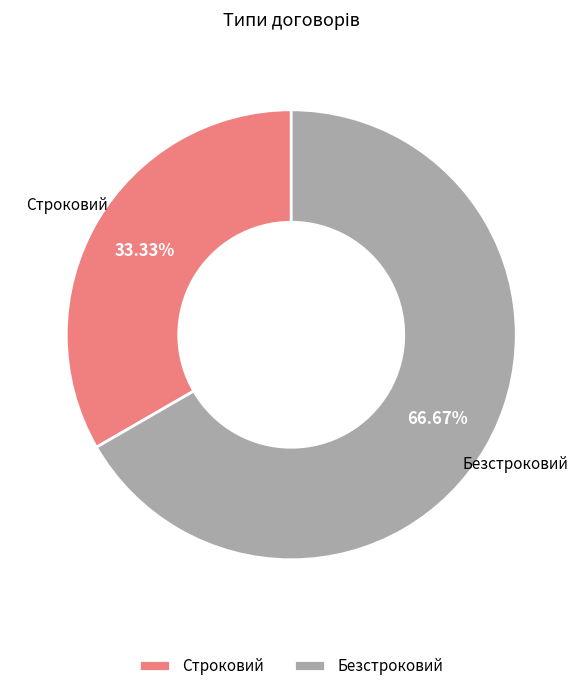

Is it true that Строковий is 33% of the pie?

True